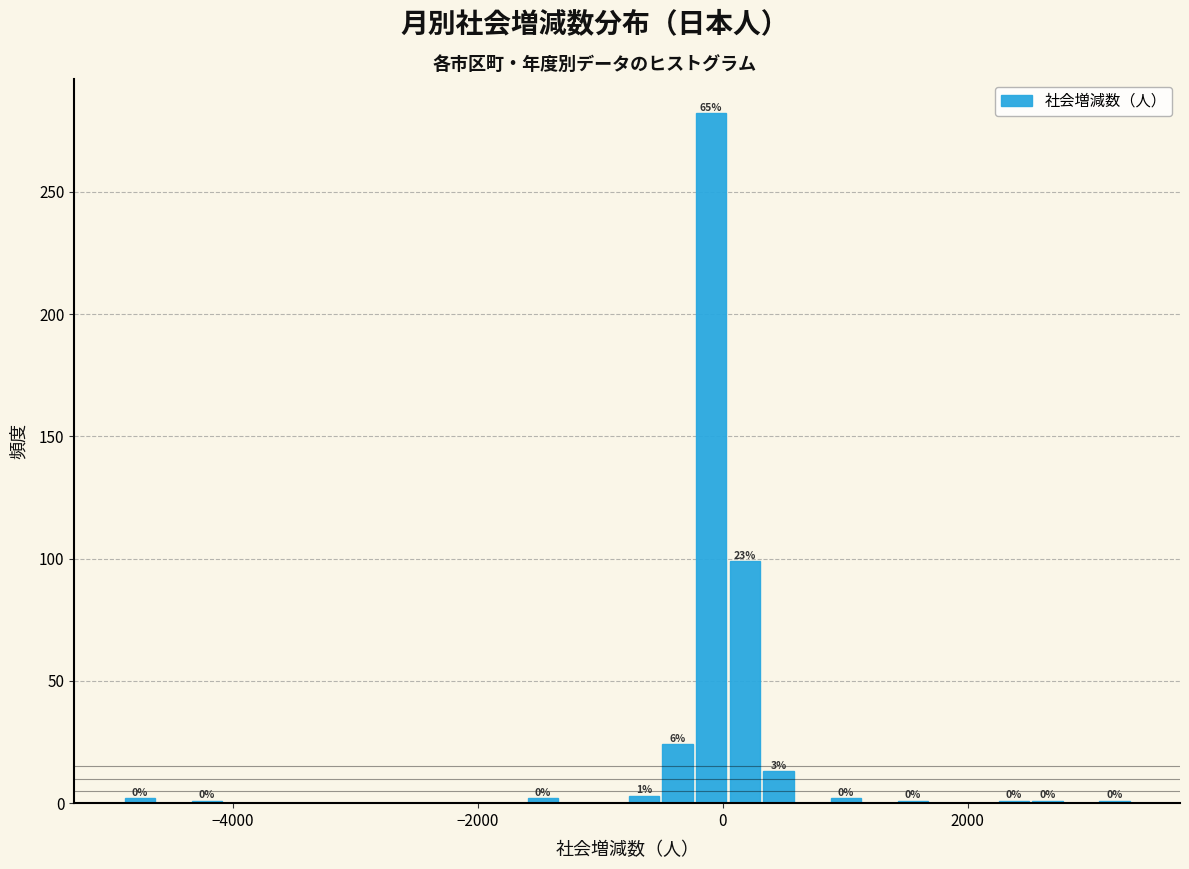

Read against the x-axis, roughly where is the centre of the tallest bar?

0